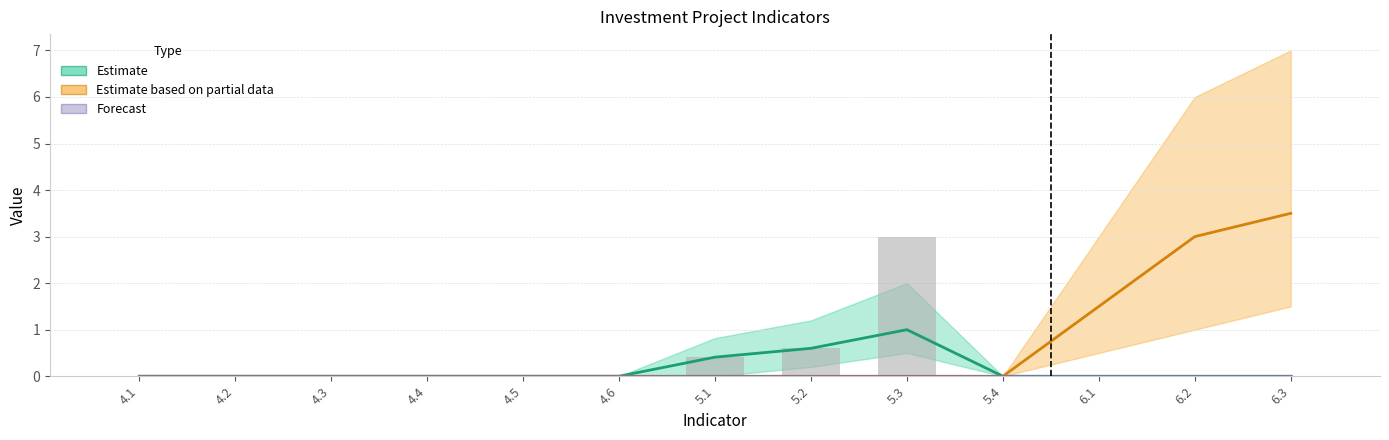

The value of Observed at 4.5 is 0.0. True or false?

True